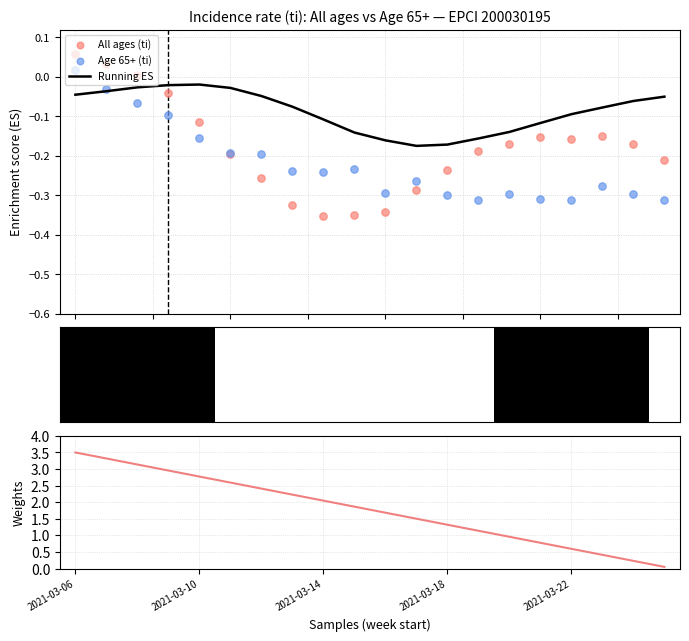

At which category is the sum across all series the highest?

2021-03-06